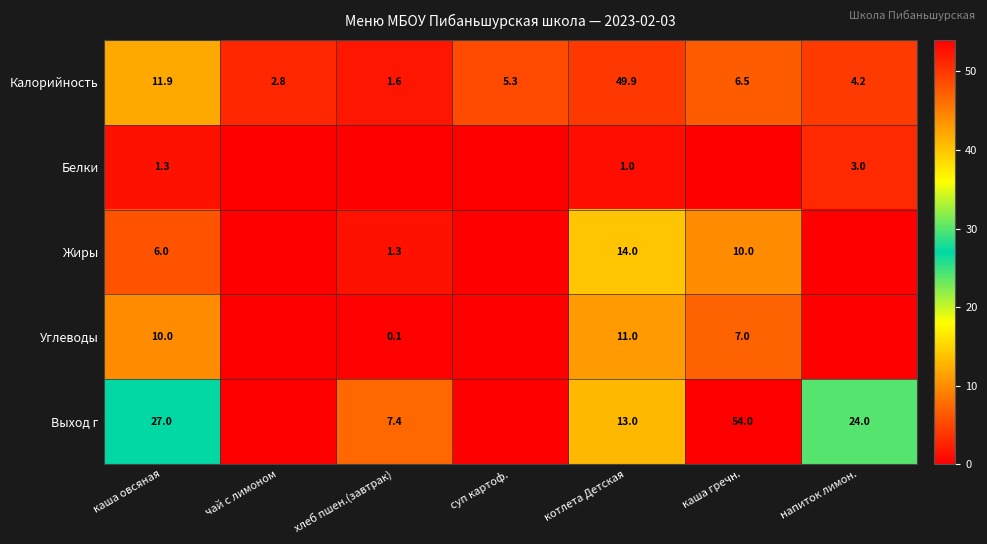

At which category does the chart reach its minimum across all series?

чай с лимоном